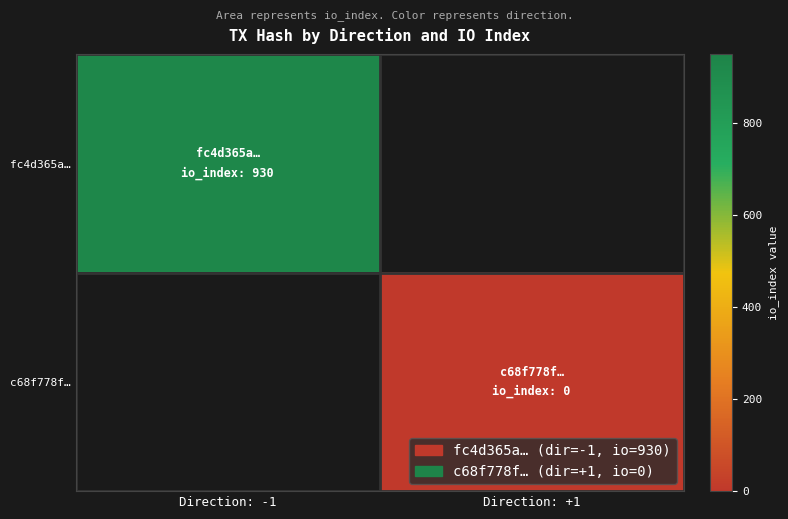

Which series has the largest range (max minus min)?

fc4d365a…